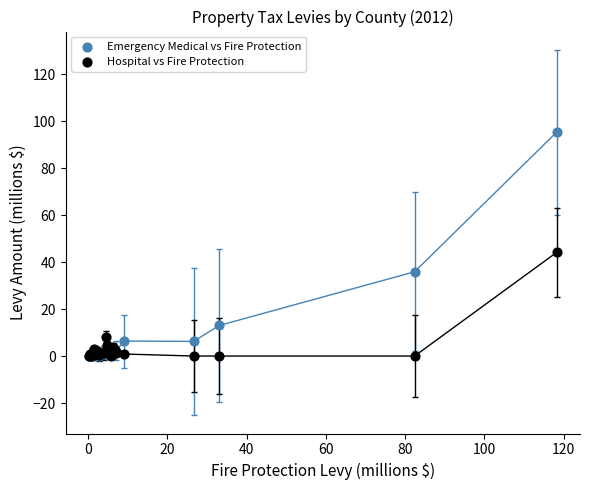

Which series contains the highest Y value?

Emergency Medical vs Fire Protection